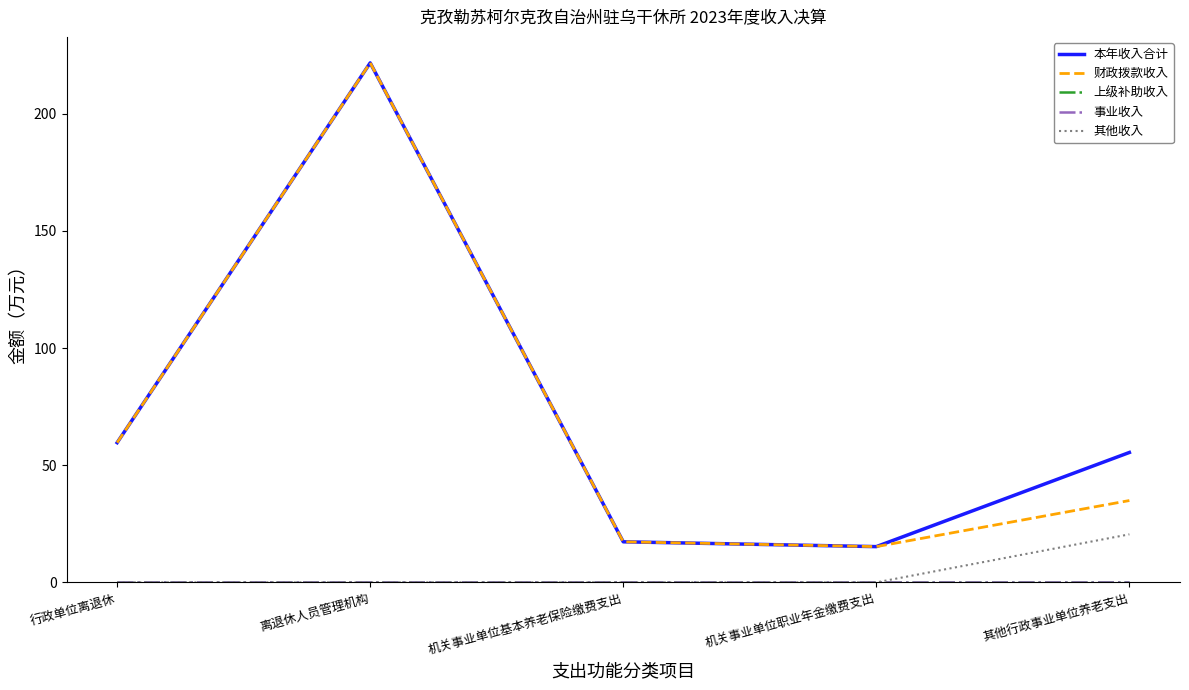

Does the chart display data point markers on the line(s)?

No